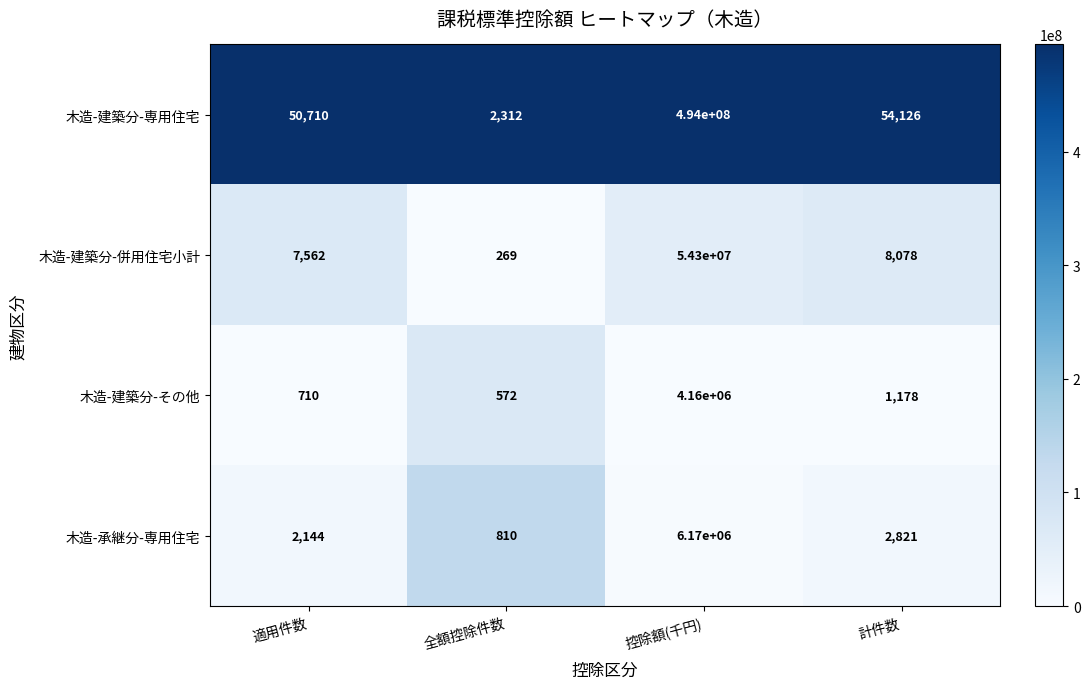

Rank the series at 控除額(千円) from highest to lowest value.

木造-建築分-専用住宅, 木造-建築分-併用住宅小計, 木造-承継分-専用住宅, 木造-建築分-その他